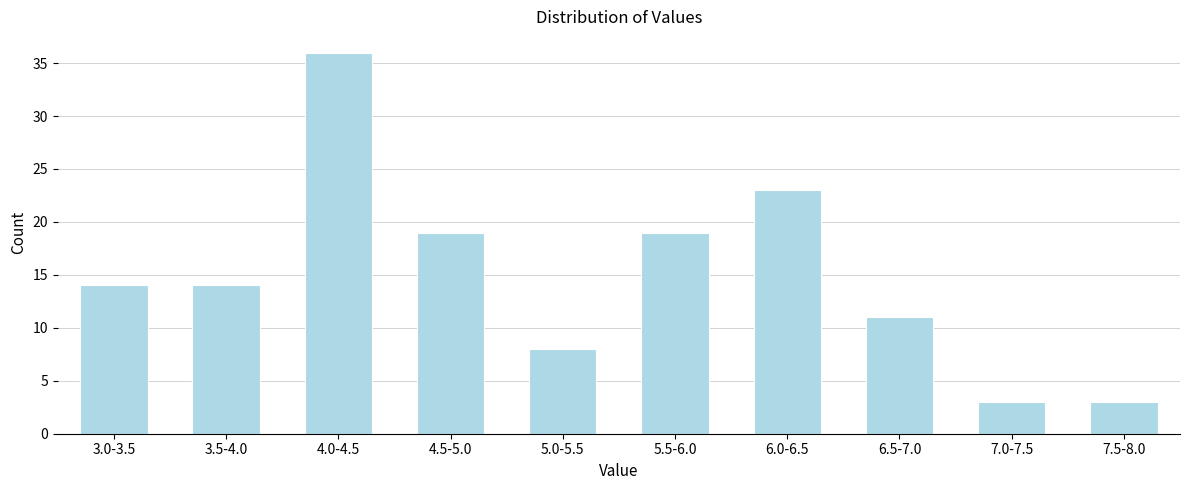

Reading left to right, what are all the values shown in this chart?

3.0-3.5=14	3.5-4.0=14	4.0-4.5=36	4.5-5.0=19	5.0-5.5=8	5.5-6.0=19	6.0-6.5=23	6.5-7.0=11	7.0-7.5=3	7.5-8.0=3